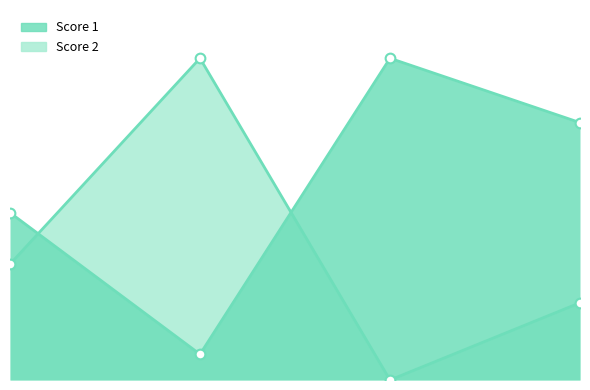

Which label corresponds to the largest value in the chart?

3